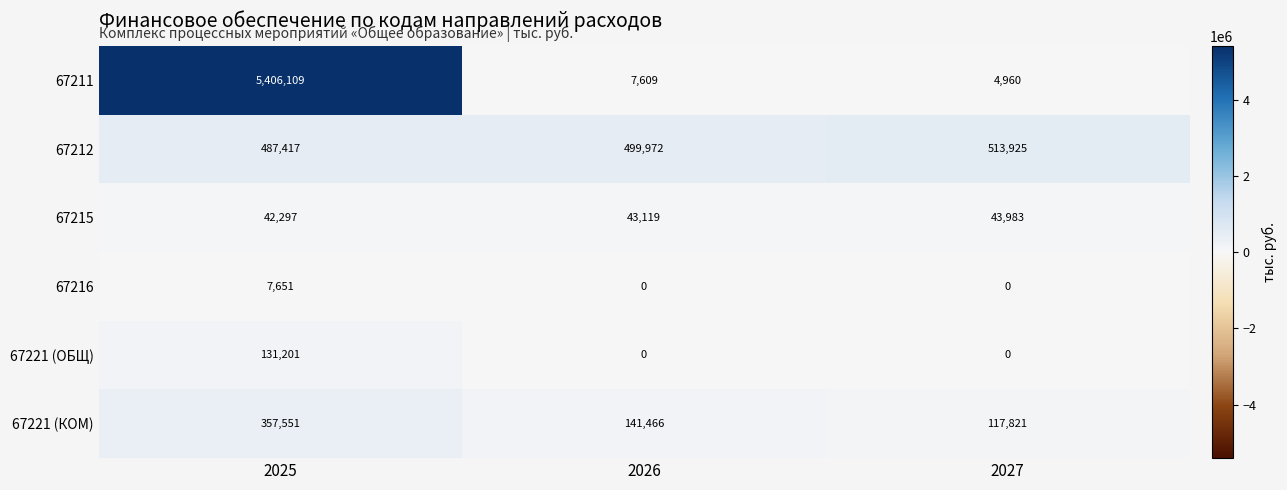

What value does the 67212 series have at 2027?

513925